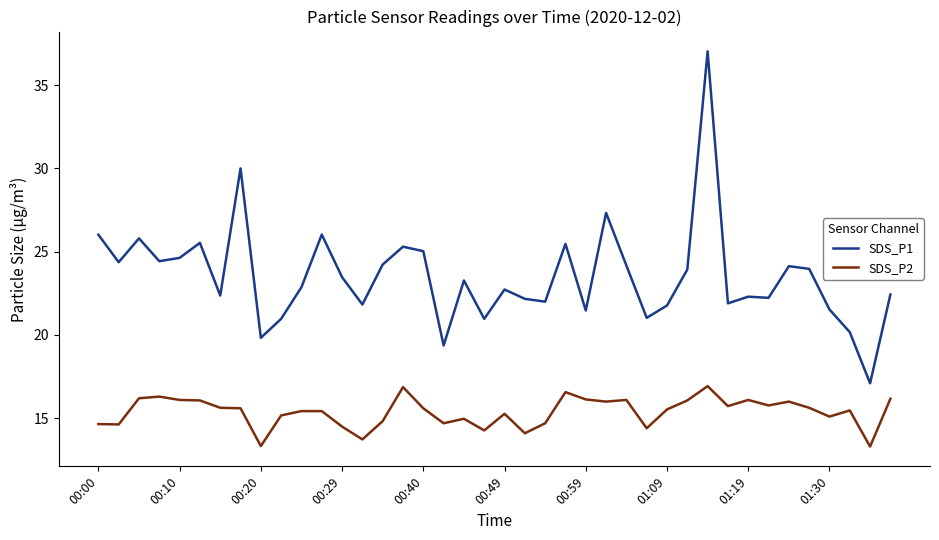

Which series has the widest spread of values?

SDS_P1